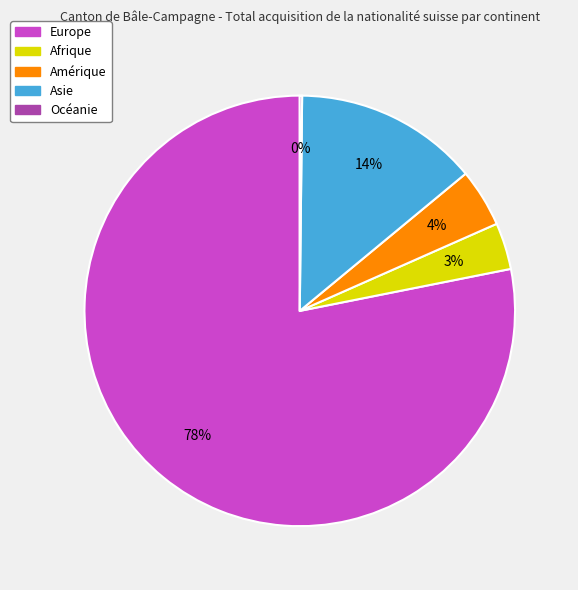

What is the ratio of the value at Afrique to the value at Amérique?

0.8